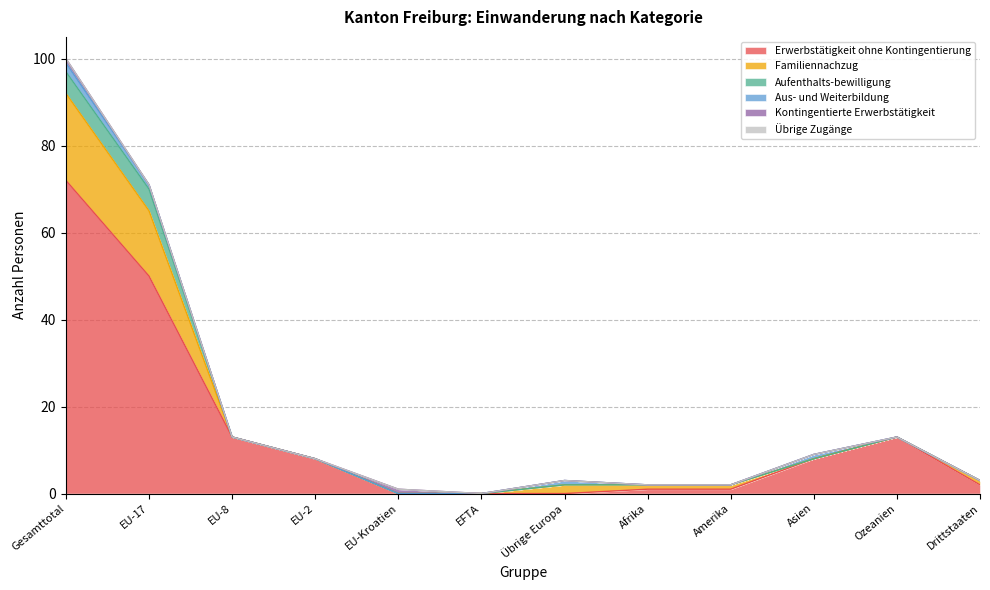

True or false: Aus- und Weiterbildung has a value of 1 at Asien.

True